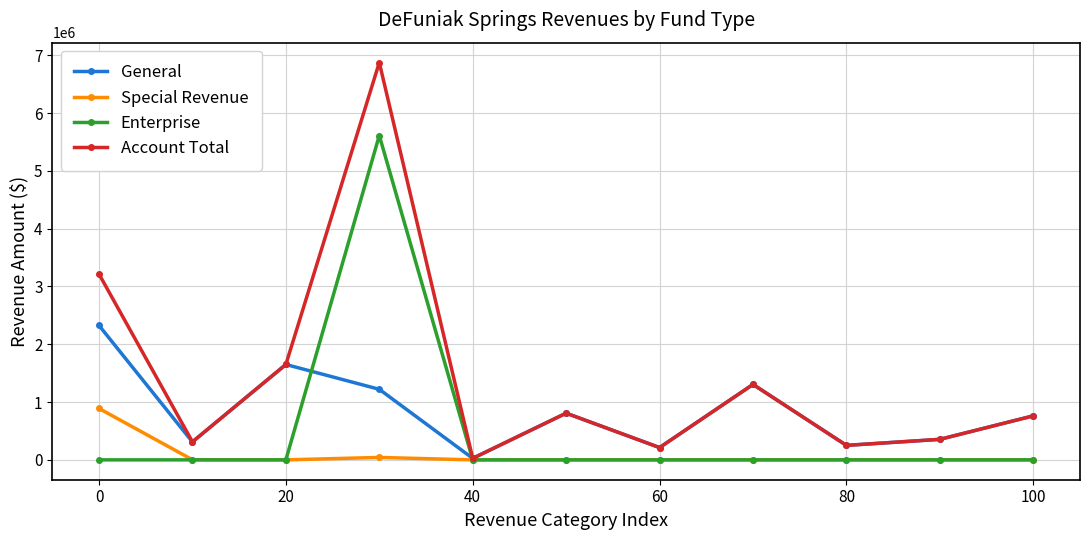

In Account Total, how many points are higher than both neighbors (excluding endpoints)?

3